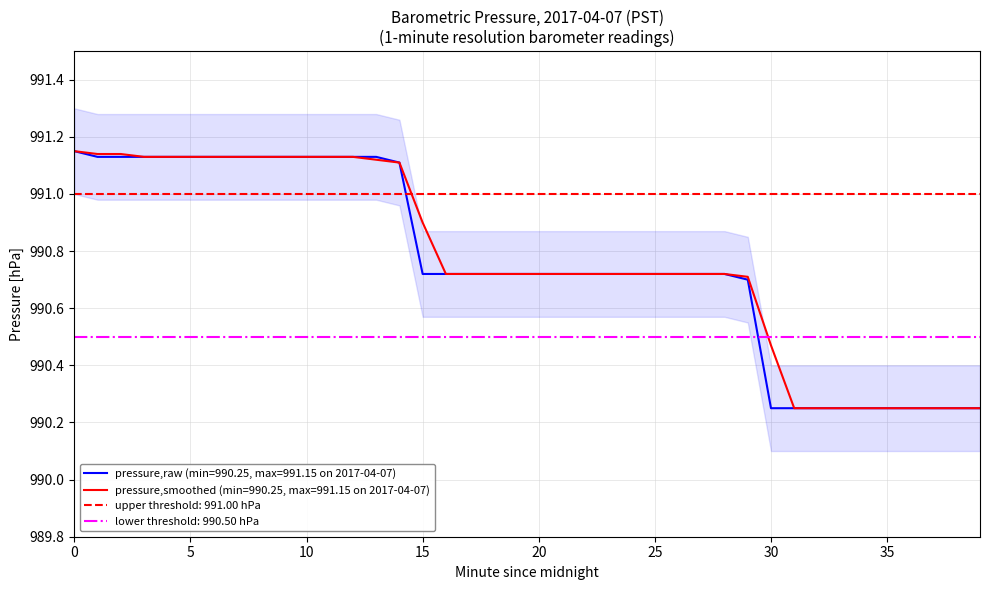

Reading left to right, list all the values displayed in this chart.

Barometric Pressure (hPa): 991.1	991.1	991.1	991.1	991.1	991.1	991.1	991.1	991.1	991.1	991.1	991.1	991.1	991.1	991.1	990.7	990.7	990.7	990.7	990.7	990.7	990.7	990.7	990.7	990.7	990.7	990.7	990.7	990.7	990.7	990.2	990.2	990.2	990.2	990.2	990.2	990.2	990.2	990.2	990.2
Smoothed (5-min avg): 991.1	991.1	991.1	991.1	991.1	991.1	991.1	991.1	991.1	991.1	991.1	991.1	991.1	991.1	991.1	990.9	990.7	990.7	990.7	990.7	990.7	990.7	990.7	990.7	990.7	990.7	990.7	990.7	990.7	990.7	990.5	990.2	990.2	990.2	990.2	990.2	990.2	990.2	990.2	990.2